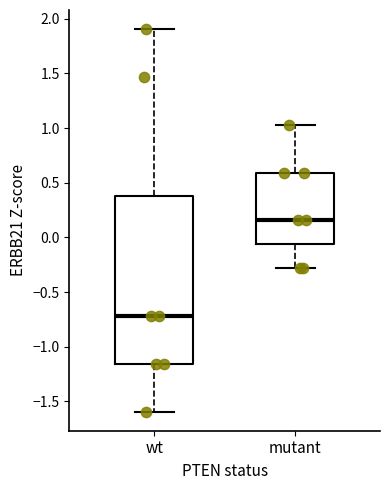

Which box's median line is the highest?

mutant